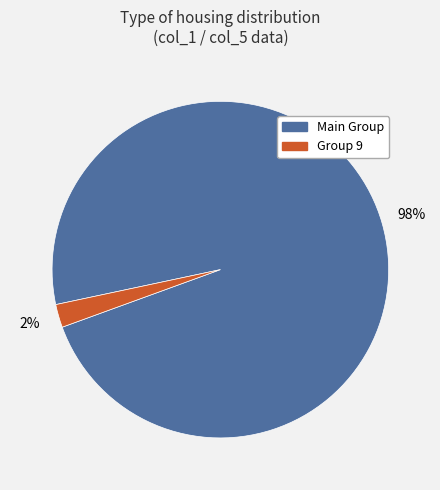

Is there a majority slice in this chart?

Yes